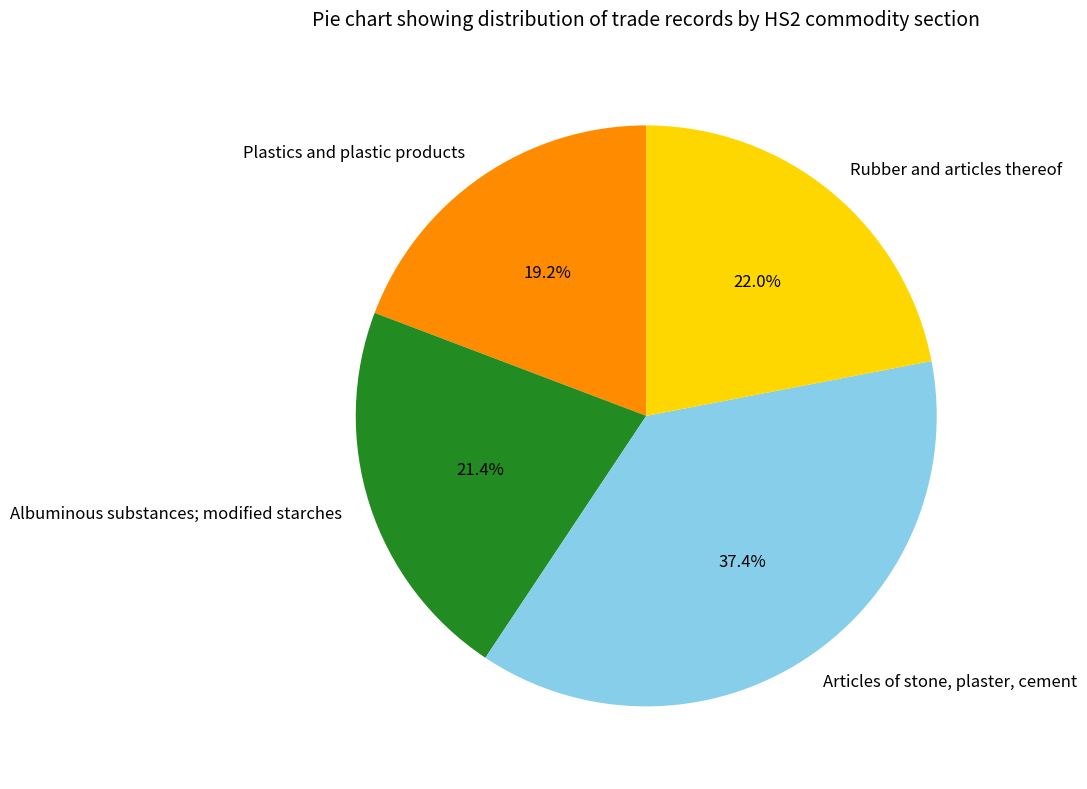

How many slices are in this pie chart?

4